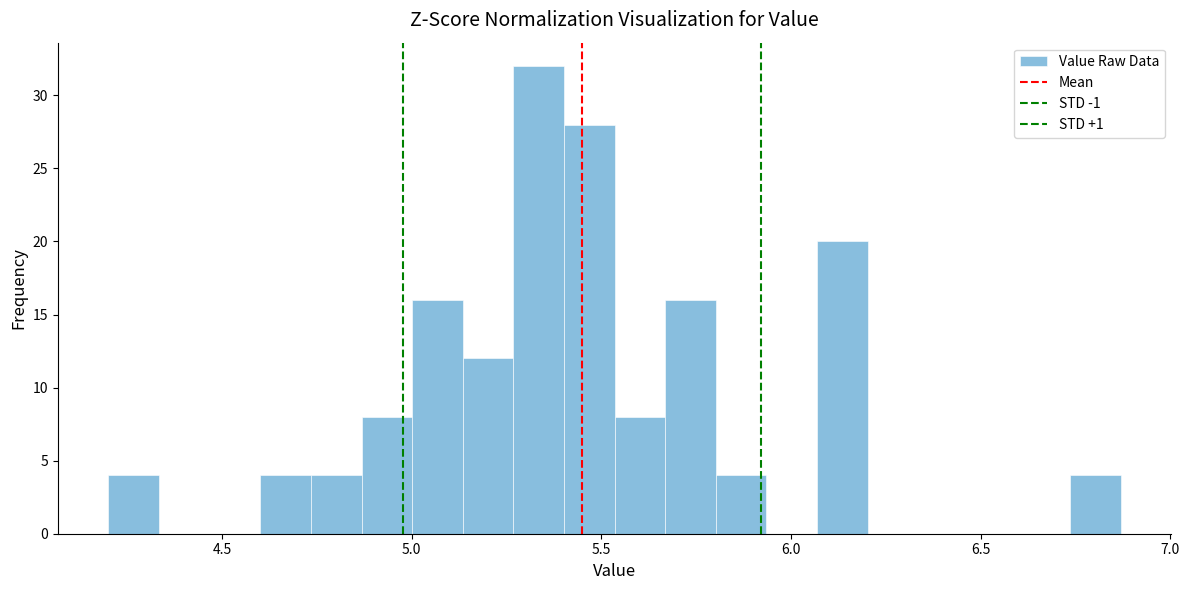

Around what value on the x-axis is the tallest bar? Give the approximate position of its centre, as read against the axis.

5.35